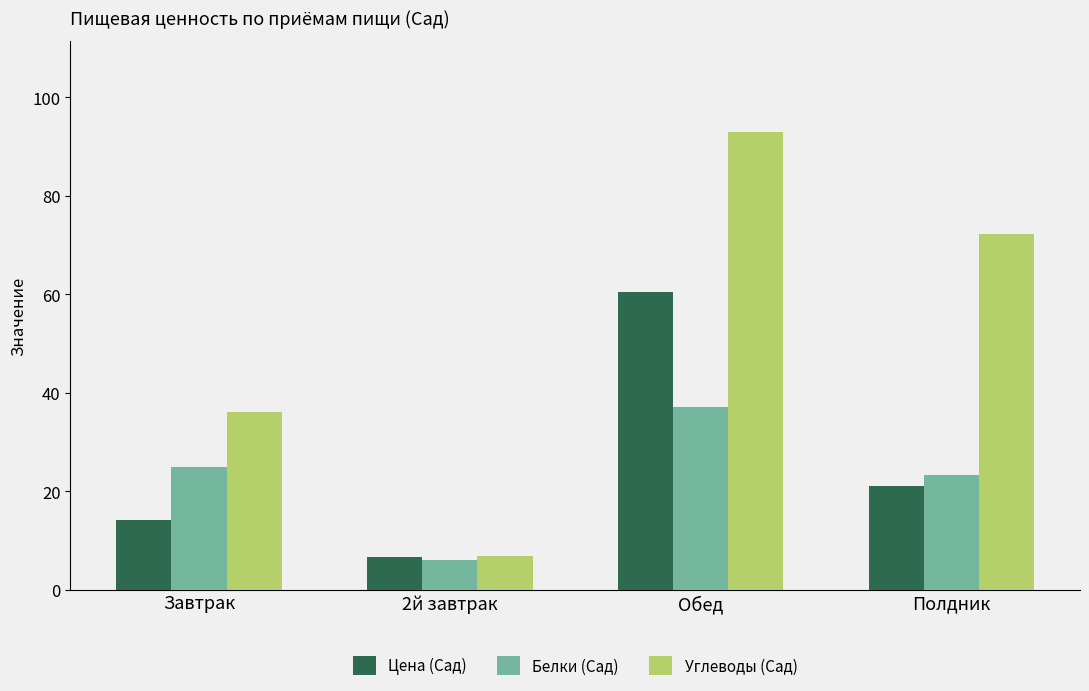

What is the difference between the Цена (Сад) values at Полдник and Завтрак?

6.8